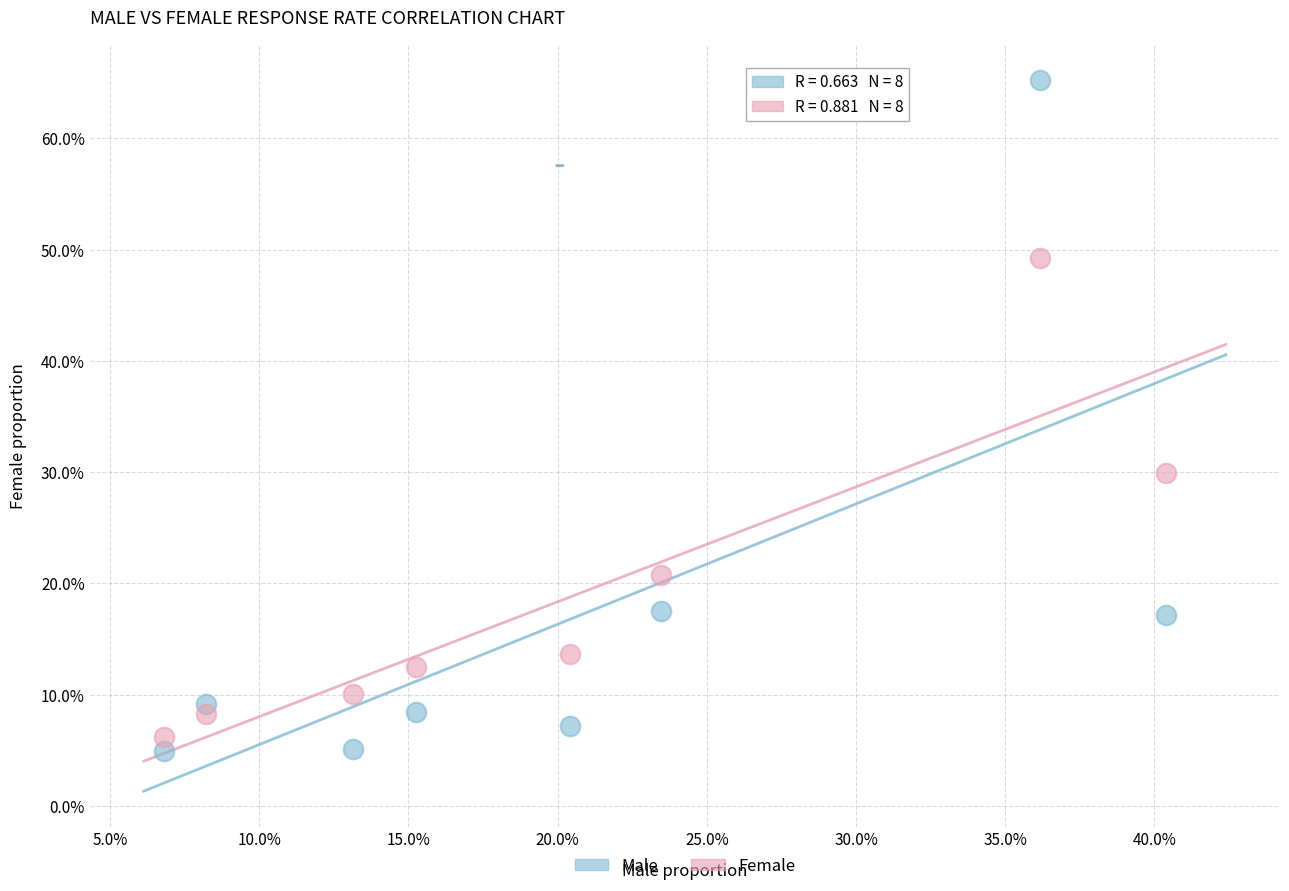

Which series has the widest spread of Y values?

Male